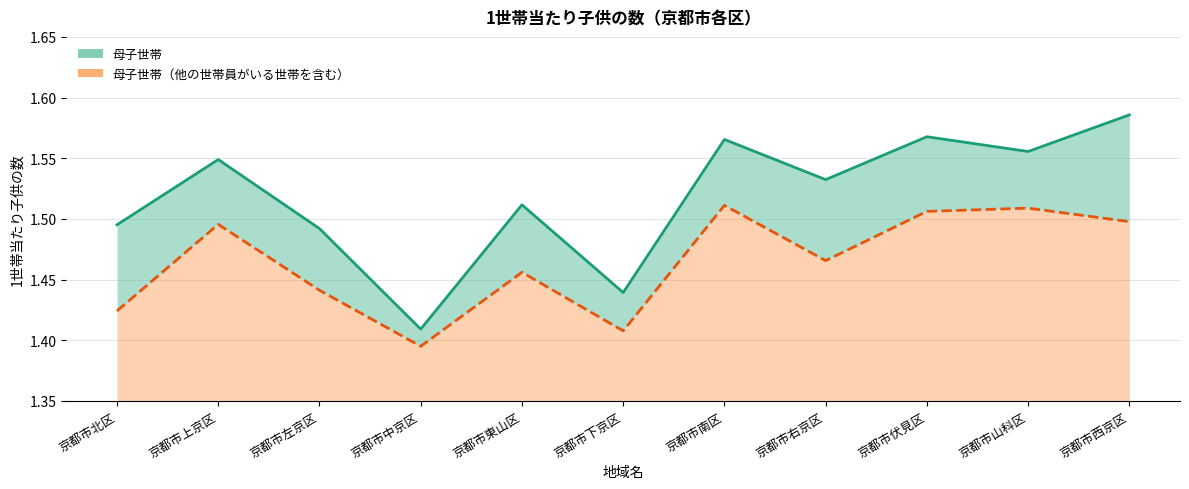

True or false: 母子世帯（他の世帯員がいる世帯を含む） has a value of 2.0 at 京都市北区.

False